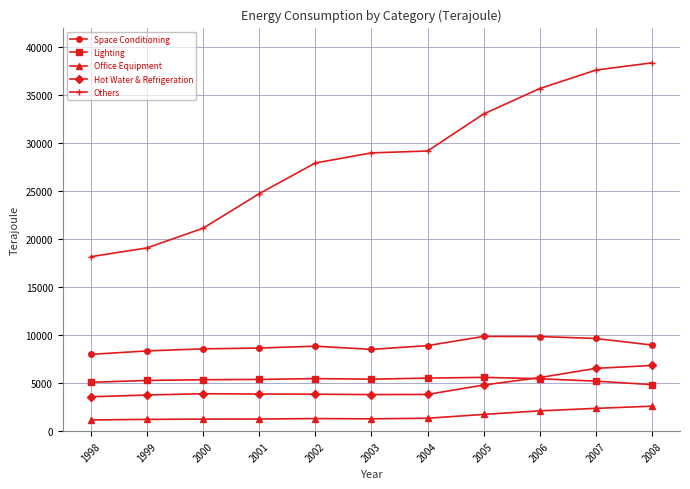

Rank the series by their maximum value, from highest to lowest.

Others, Space Conditioning, Hot Water & Refrigeration, Lighting, Office Equipment